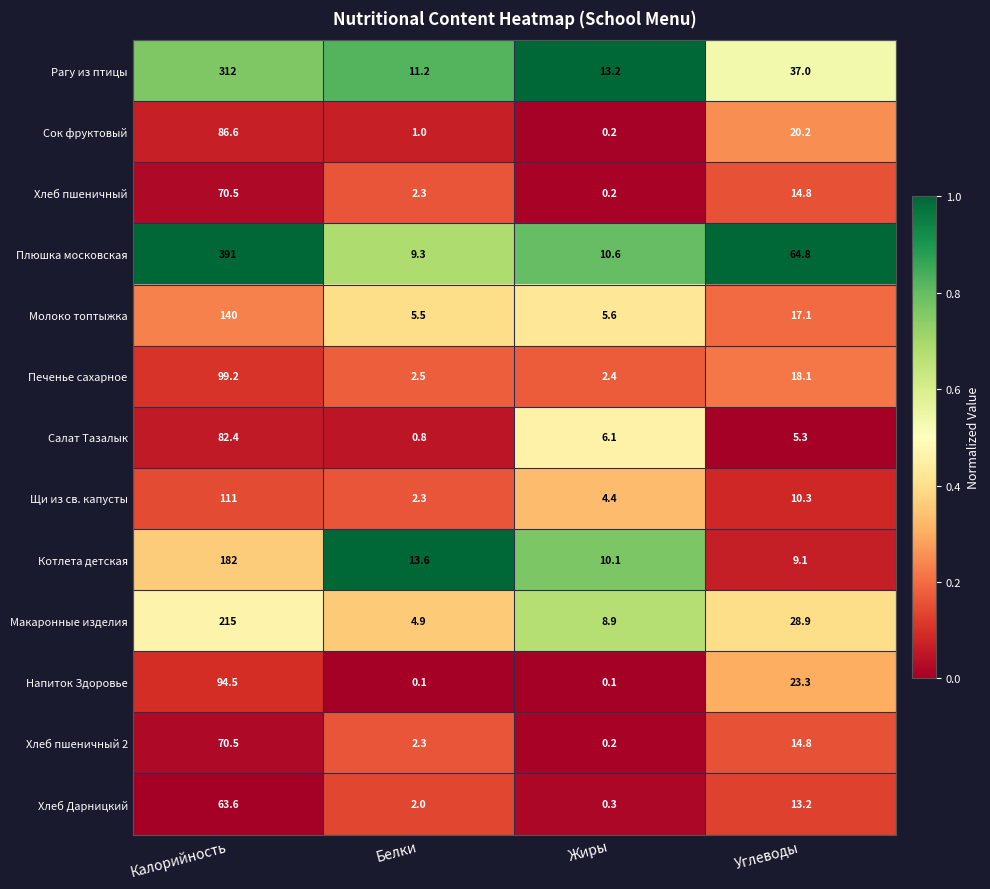

What value does the Печенье сахарное series have at Жиры?

2.4